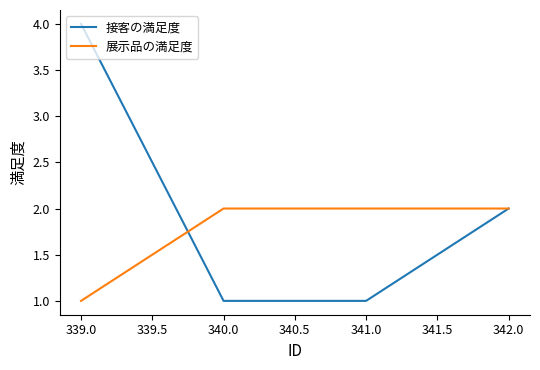

Where do 展示品の満足度 and 接客の満足度 first cross each other?

339.0 and 340.0